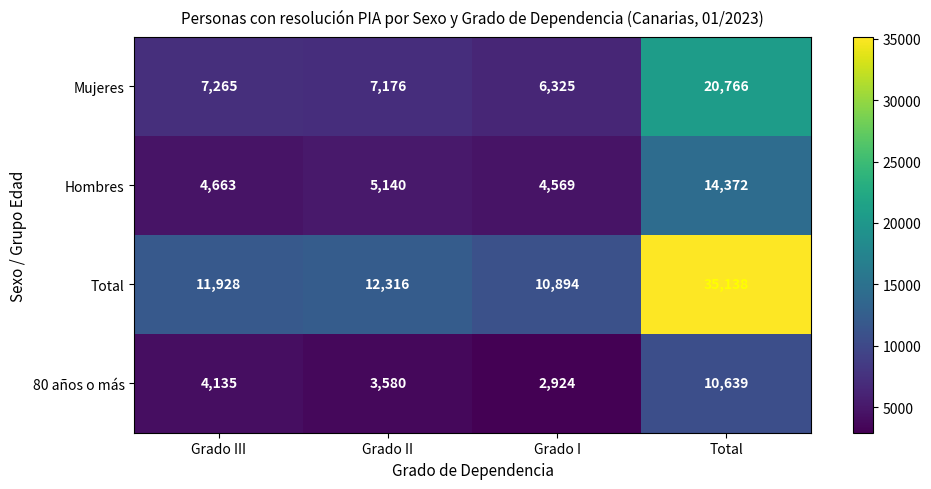

At how many categories does at least one series exceed 32591?

1